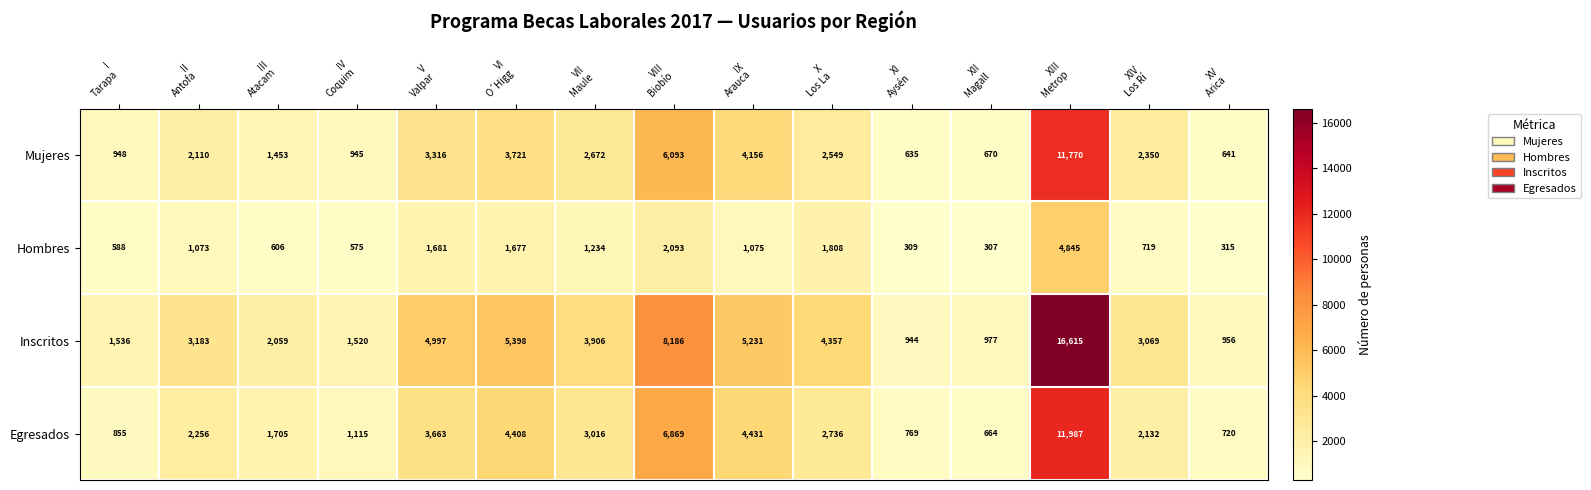

At IX
Arauca, list the series in order from largest to smallest.

Inscritos, Egresados, Mujeres, Hombres